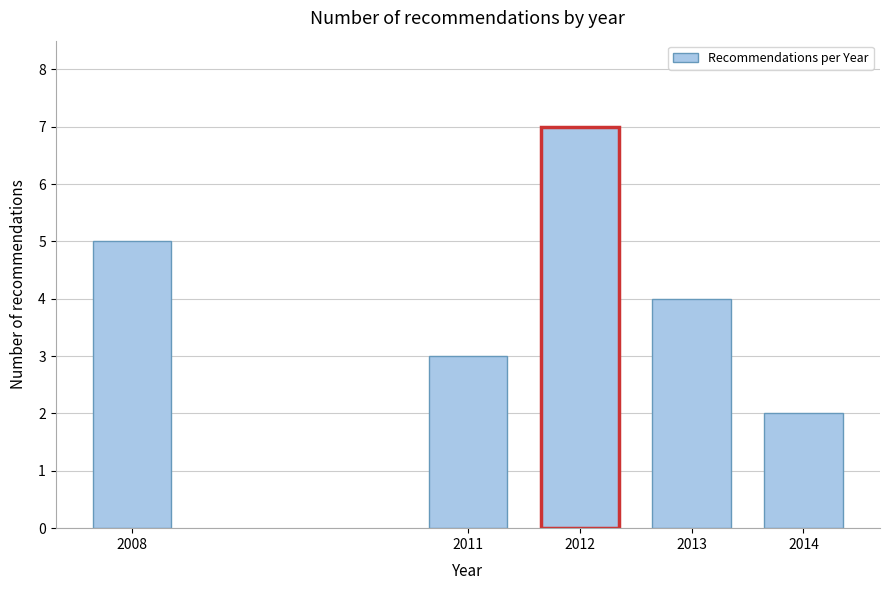

Reading left to right, extract all data points from this chart.

2008=5	2011=3	2012=7	2013=4	2014=2